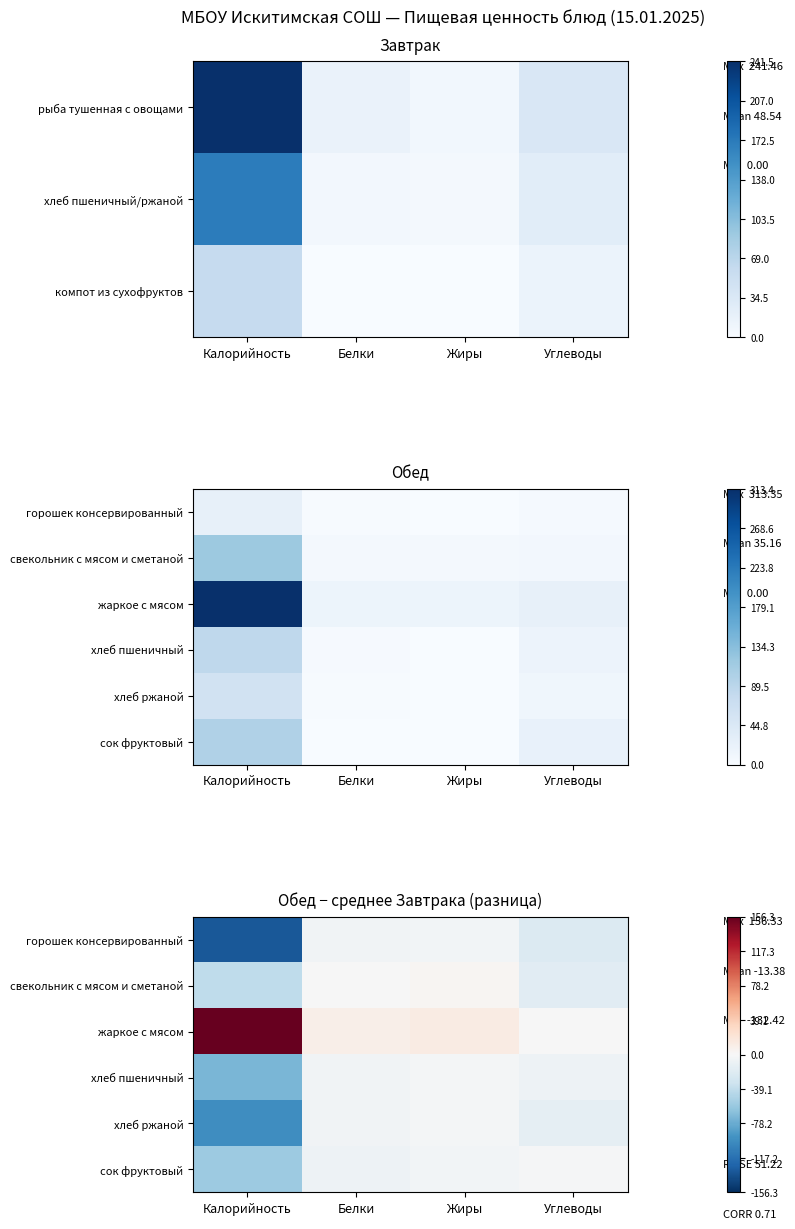

How many data points does each series have?

4